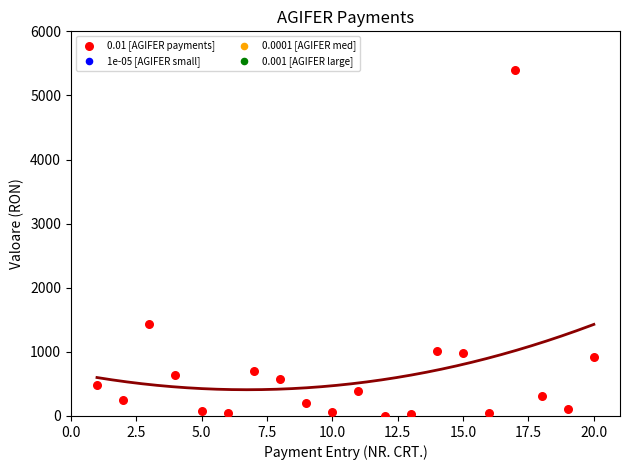

What Y value in the scatter plot is closest to 2700?

1439.0